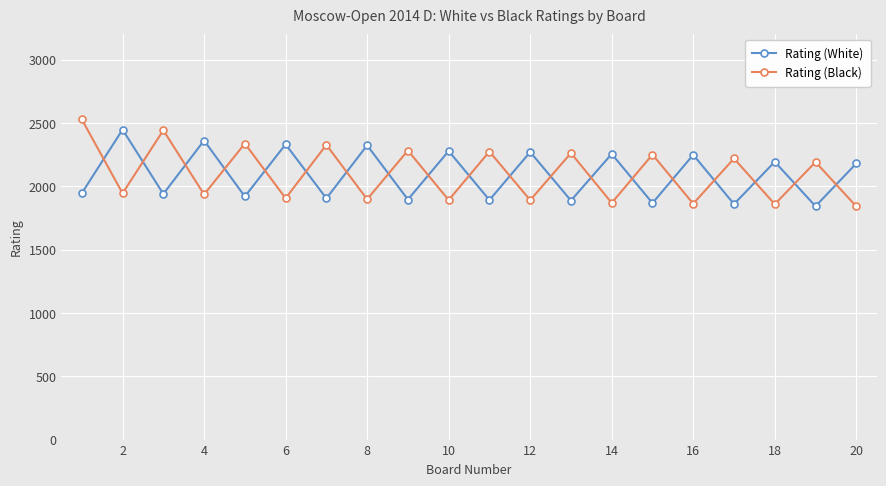

How many interior local peaks does the Rating (Black) series have?

9